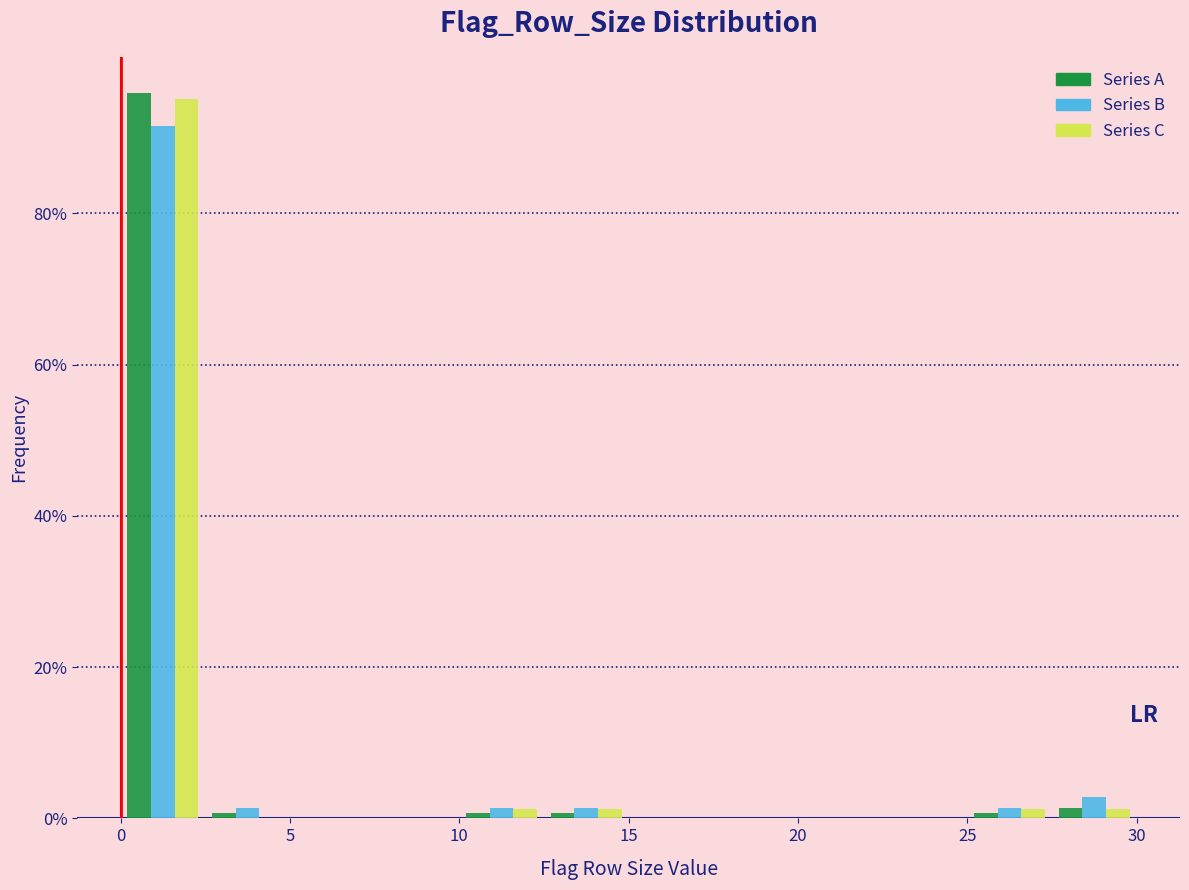

Reading left to right, transcribe this chart: for each range on the x-axis, give the height of each series' bar. The values are not printed on the chart, so give them approximately, as read against the axis.

0.0 to 2.5: Series A=96	Series B=92	Series C=96
2.5 to 5.0: Series A=under 2	Series B=under 2	Series C=0
5.0 to 7.5: Series A=0	Series B=0	Series C=0
7.5 to 10.0: Series A=0	Series B=0	Series C=0
10.0 to 12.5: Series A=under 2	Series B=under 2	Series C=under 2
12.5 to 15.0: Series A=under 2	Series B=under 2	Series C=under 2
15.0 to 17.5: Series A=0	Series B=0	Series C=0
17.5 to 20.0: Series A=0	Series B=0	Series C=0
20.0 to 22.5: Series A=0	Series B=0	Series C=0
22.5 to 25.0: Series A=0	Series B=0	Series C=0
25.0 to 27.5: Series A=under 2	Series B=under 2	Series C=under 2
27.5 to 30.0: Series A=under 2	Series B=2	Series C=under 2